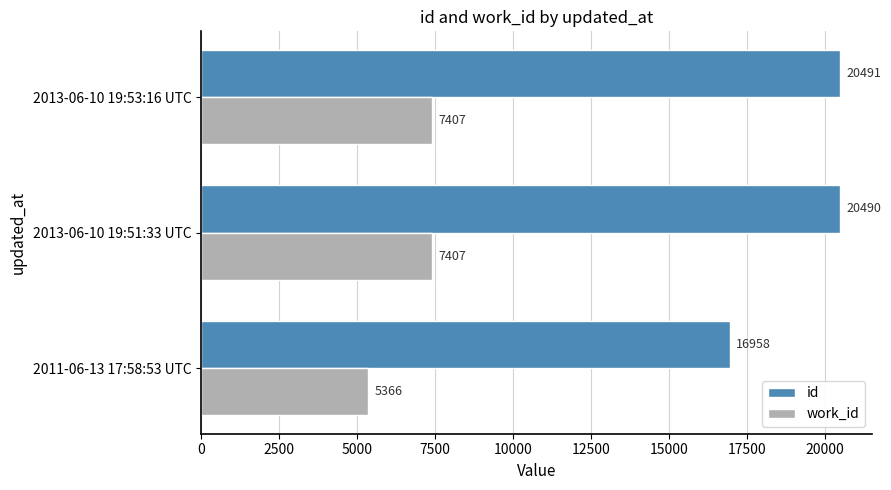

What is the spread (max minus min) of values at 2013-06-10 19:53:16 UTC?

13084